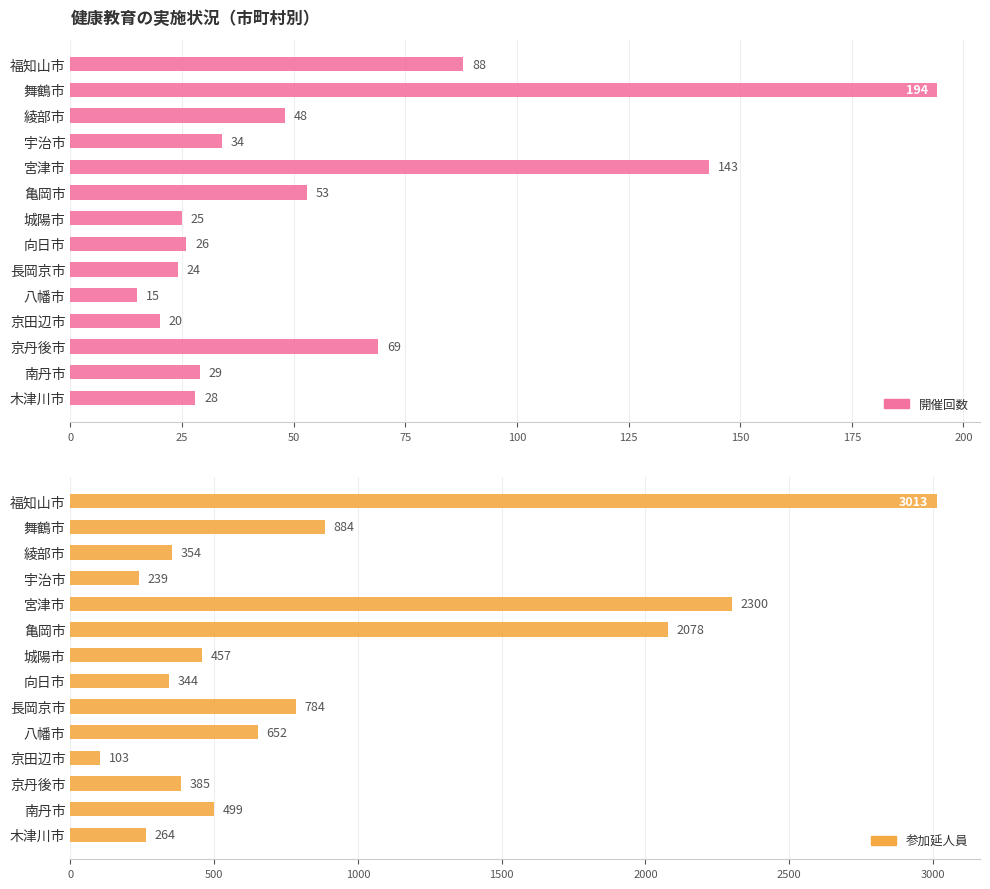

How many values in the 開催回数 series exceed 34?

6